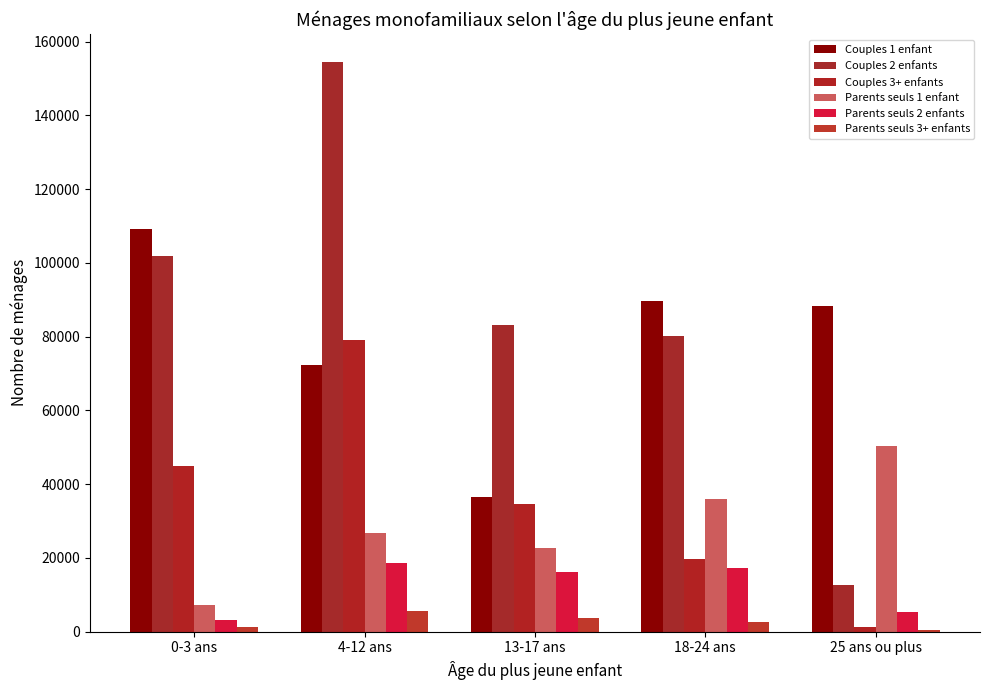

What is the difference between the highest and lowest values at 4-12 ans?

148730.3